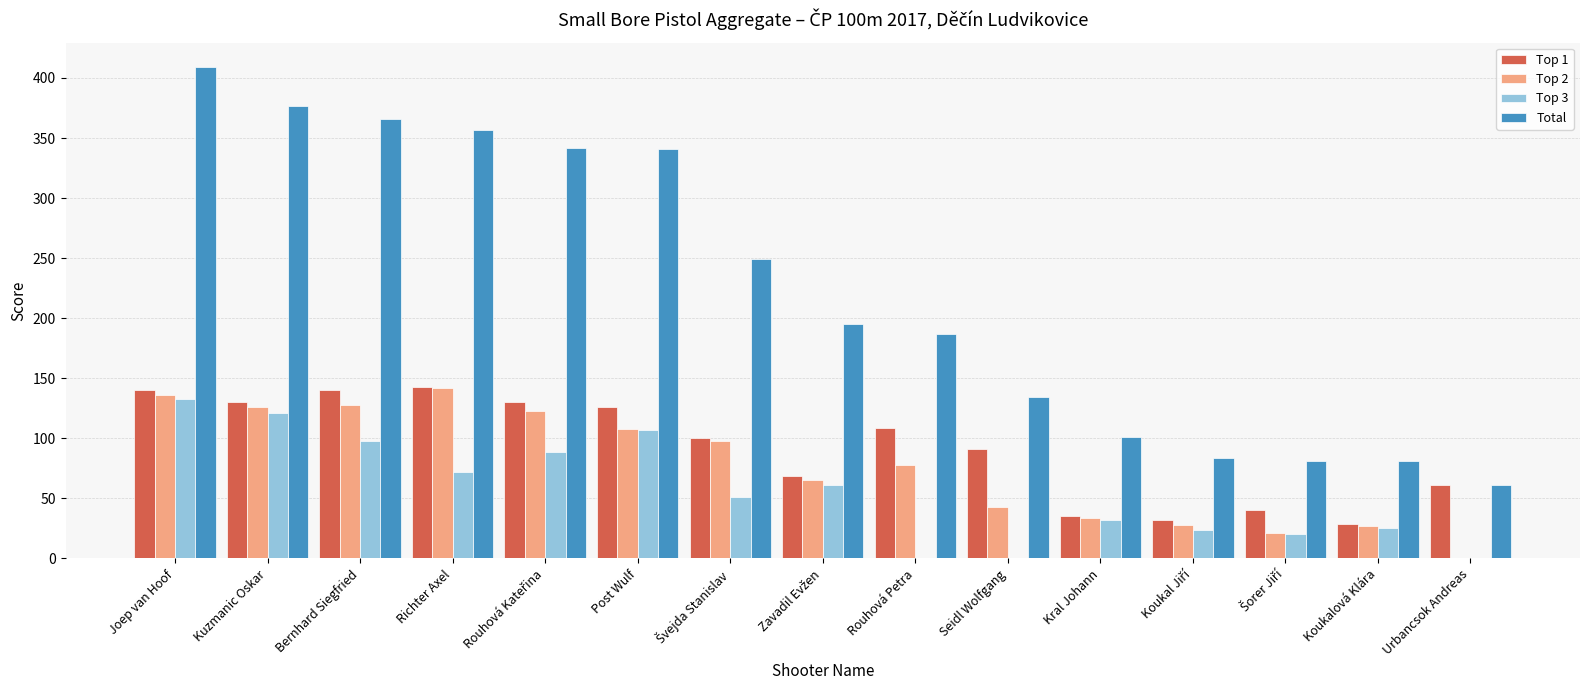

Which category has the highest value in the Top 3 series?

Joep van Hoof